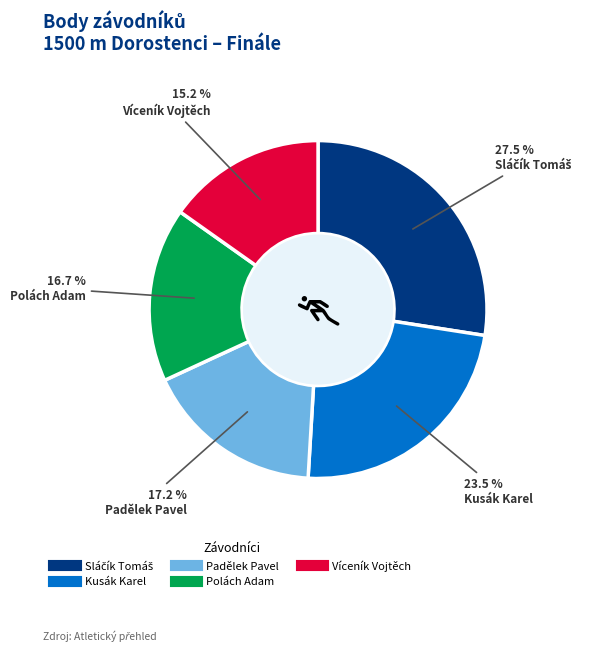

Does Kusák Karel account for over 50% of the chart?

No